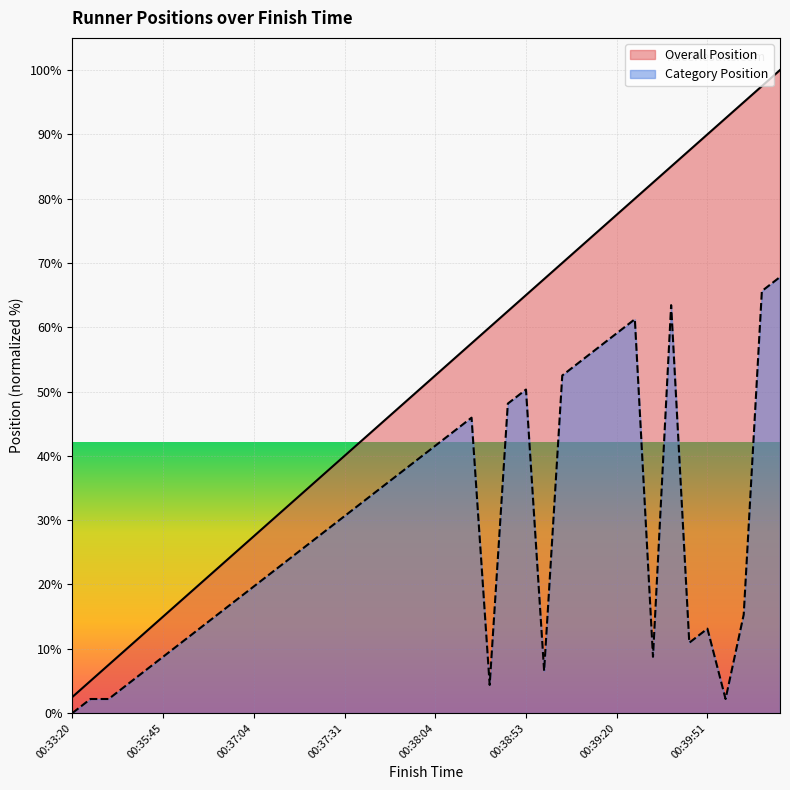

How many values in Category Position are above zero?

39